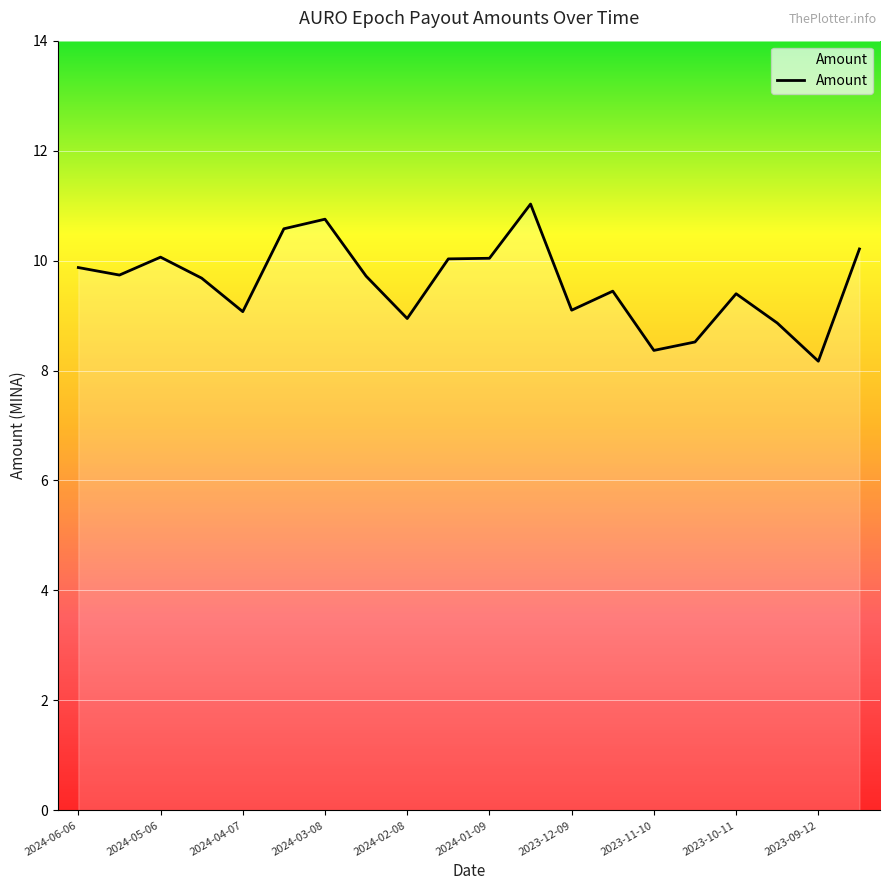

What is the maximum value shown in the chart?

11.0